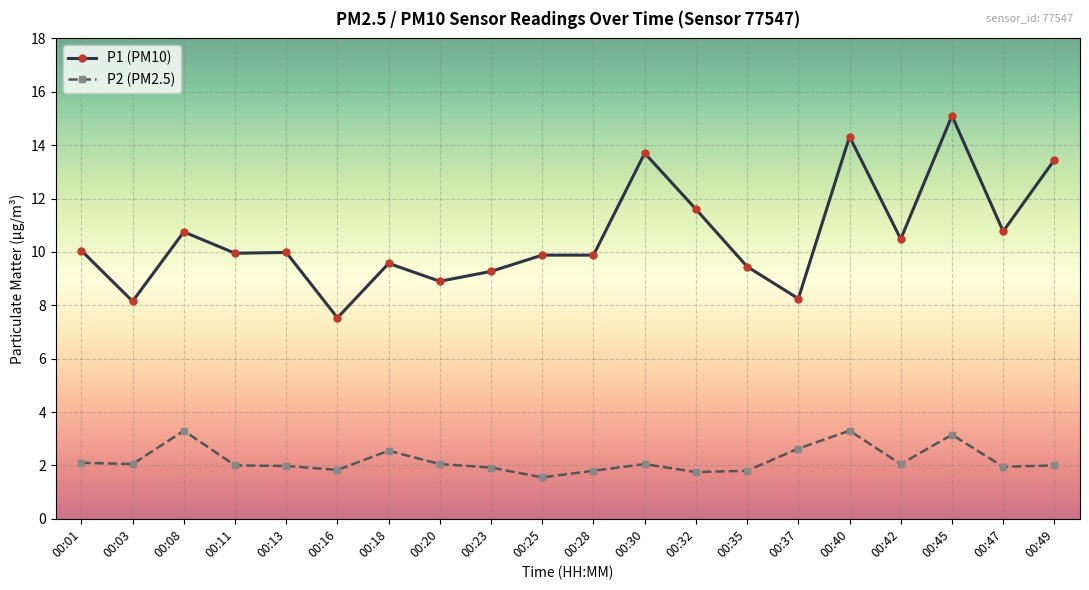

At which category is the sum across all series the highest?

00:45